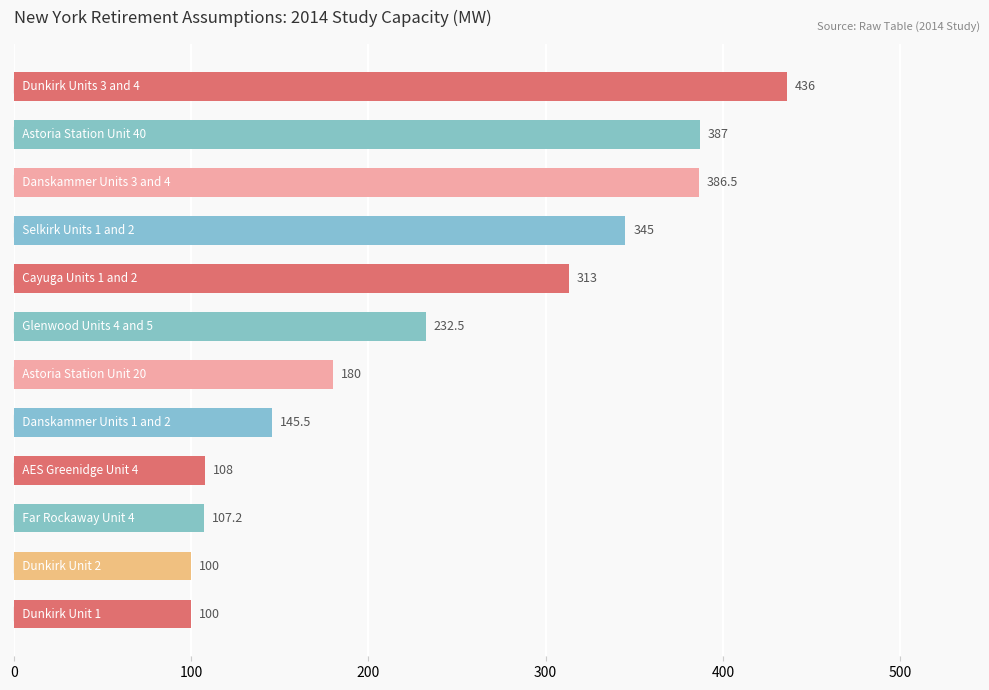

What is the value of the 12th bar from the top?

100.0